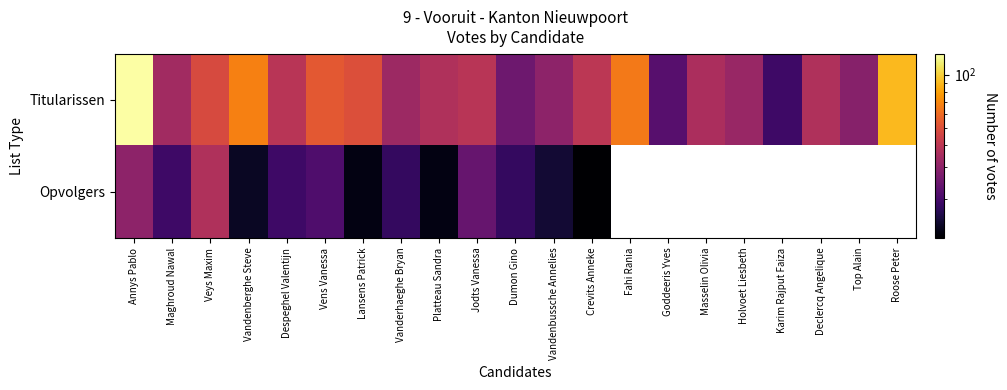

Where does the Opvolgers series first go above 24?

Annys Pablo